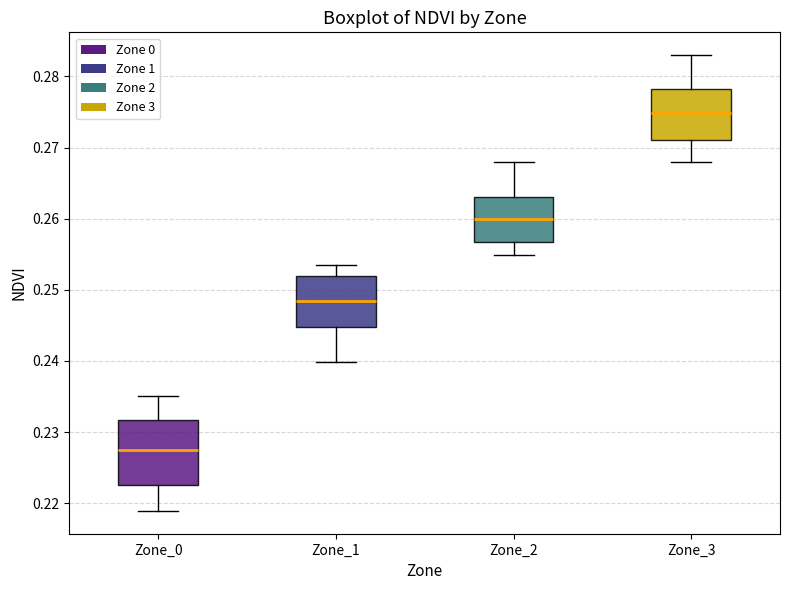

Which box has the highest median line?

Zone_3